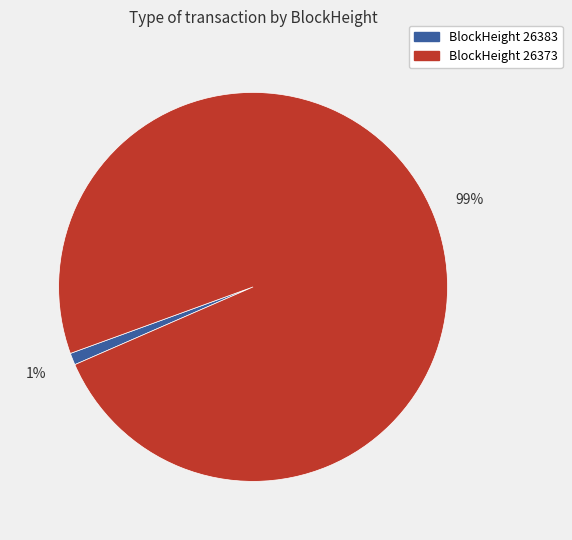

How many slices are in this pie chart?

2